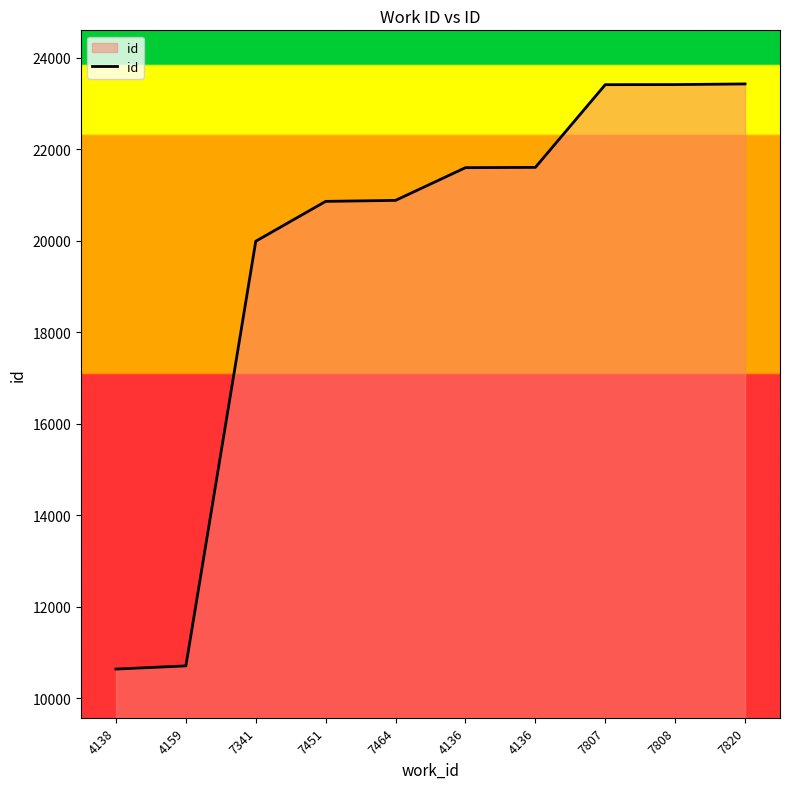

What is the label of the 7th point from the left?

4136